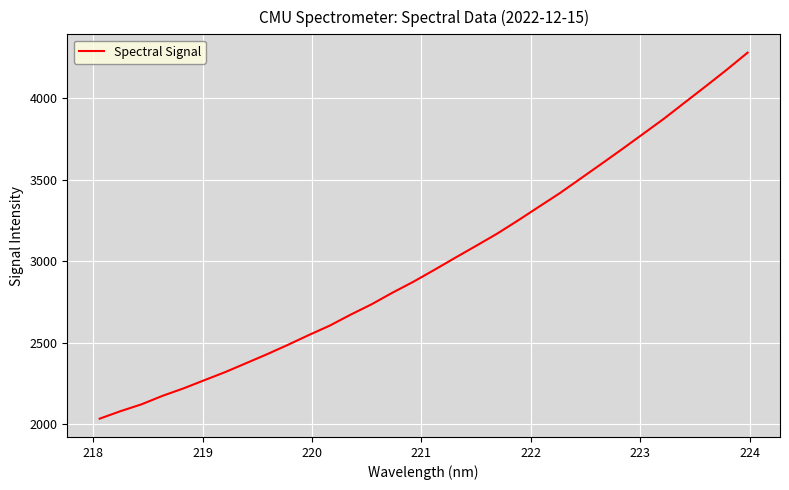

True or false: the data has more than 2 interior local peaks.

False